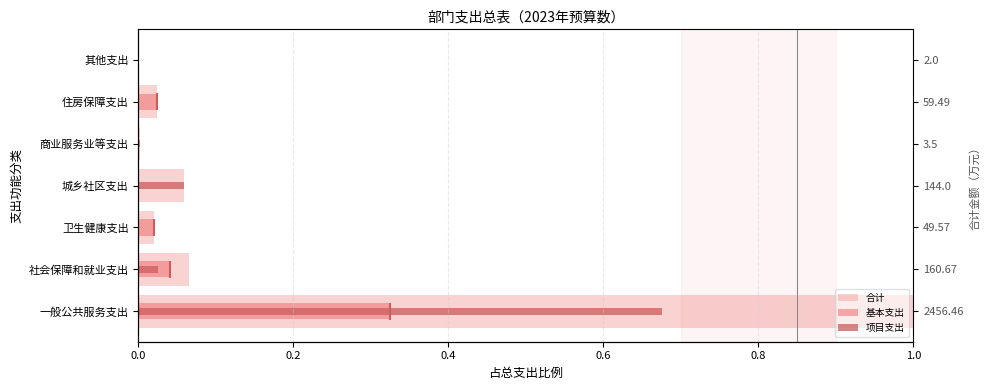

How many groups of bars are there?

7